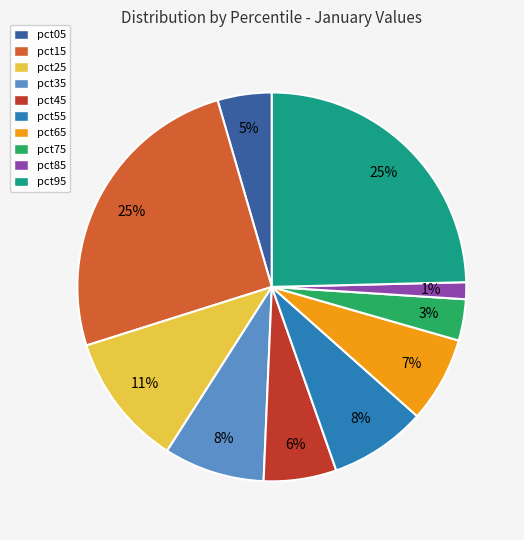

How many slices are in this pie chart?

10